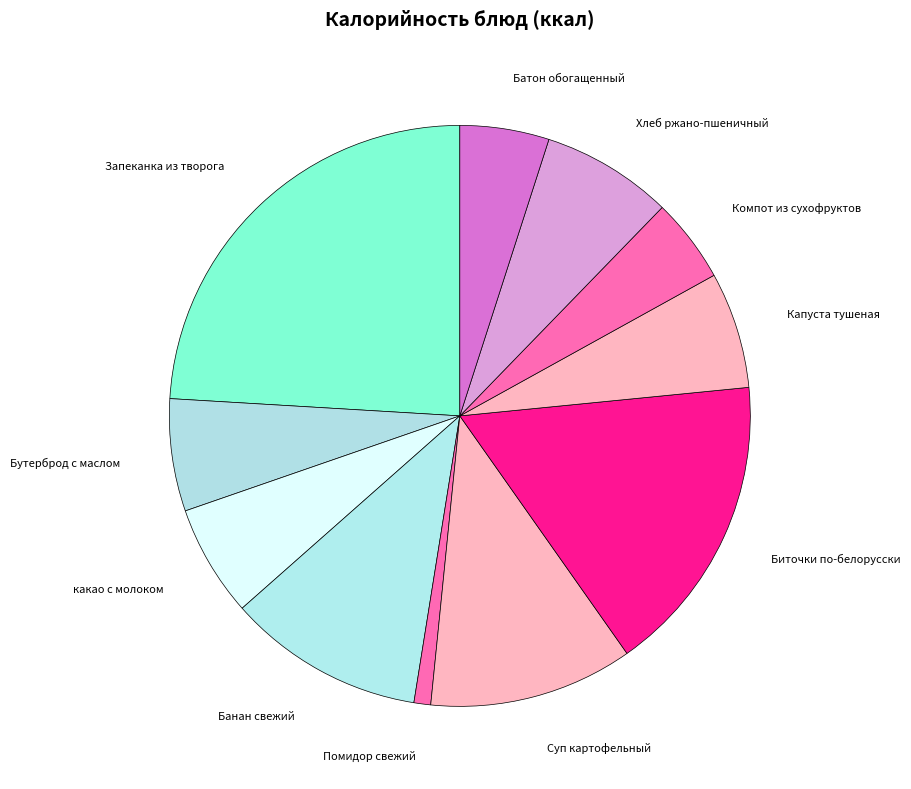

What is the ratio of the value at Суп картофельный to the value at Банан свежий?

1.0